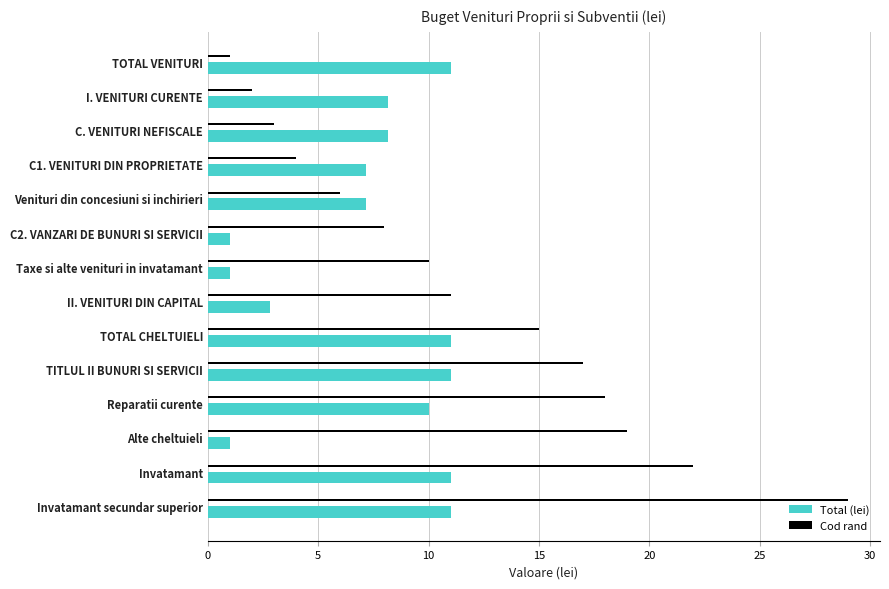

Read the Total (lei) value at Invatamant.

11.0